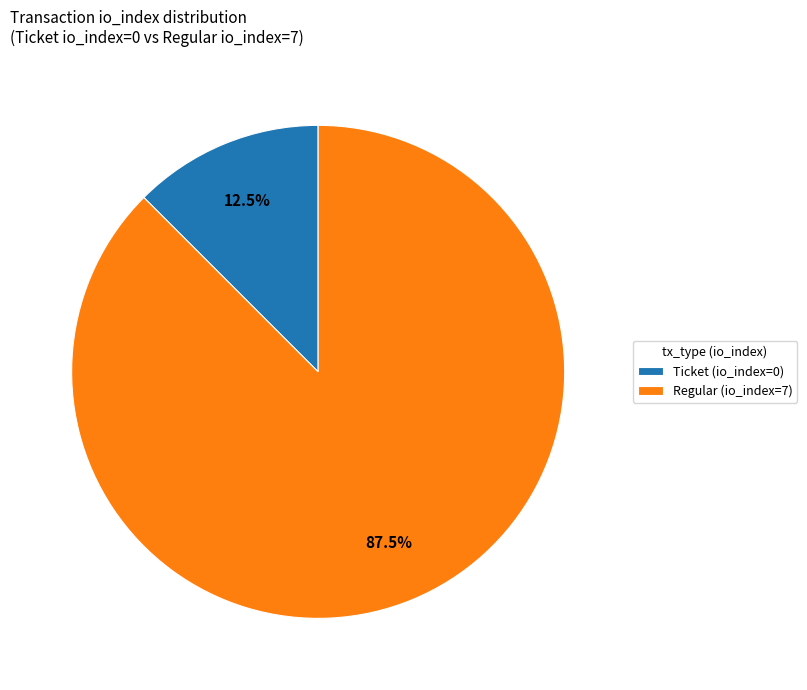

To the nearest percent, what is the difference between the Ticket (io_index=0) and Regular (io_index=7) slice percentages?

75%